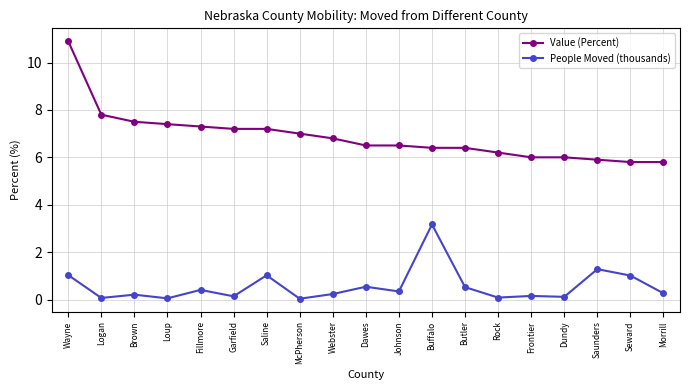

Is this an area chart (filled region under the line)?

No